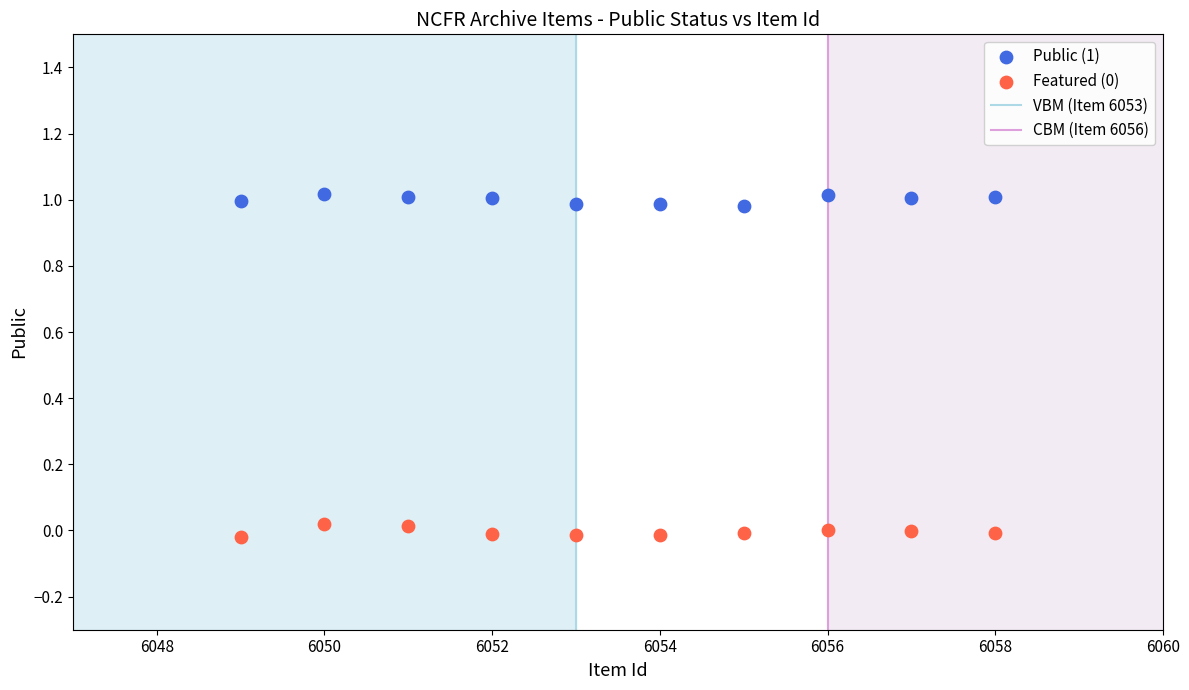

Across all data points, what is the range of X values (max minus min)?

9.0